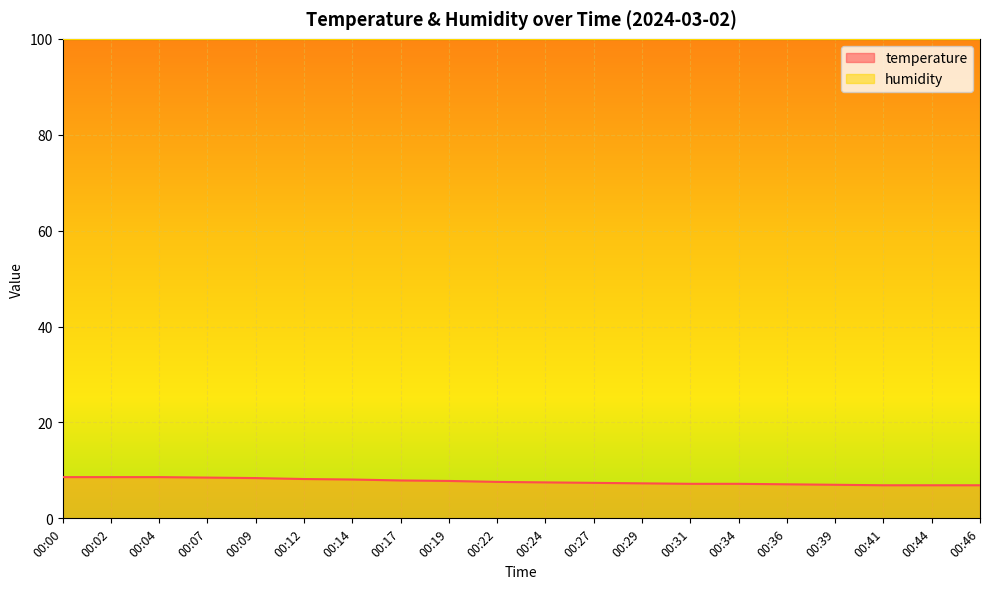

Reading left to right, list all the values displayed in this chart.

8.6	8.6	8.6	8.5	8.4	8.2	8.1	7.9	7.8	7.6	7.5	7.4	7.3	7.2	7.2	7.1	7.0	6.9	6.9	6.9